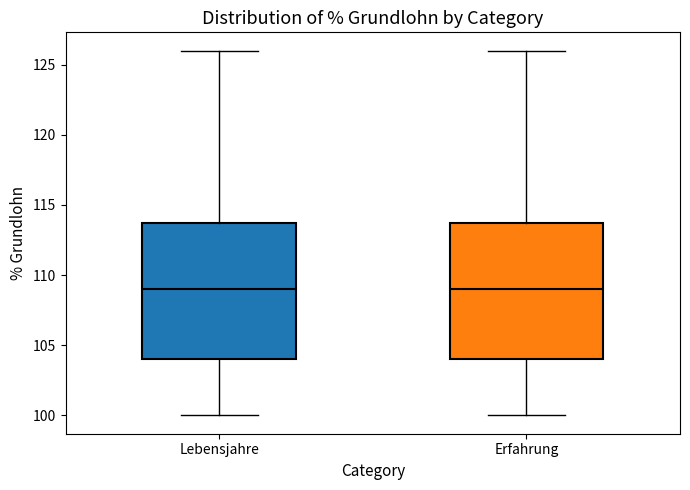

Where does the lower whisker of the box for Lebensjahre end on the y-axis? The values are not printed on the chart, so give them approximately, as read against the axis.

100